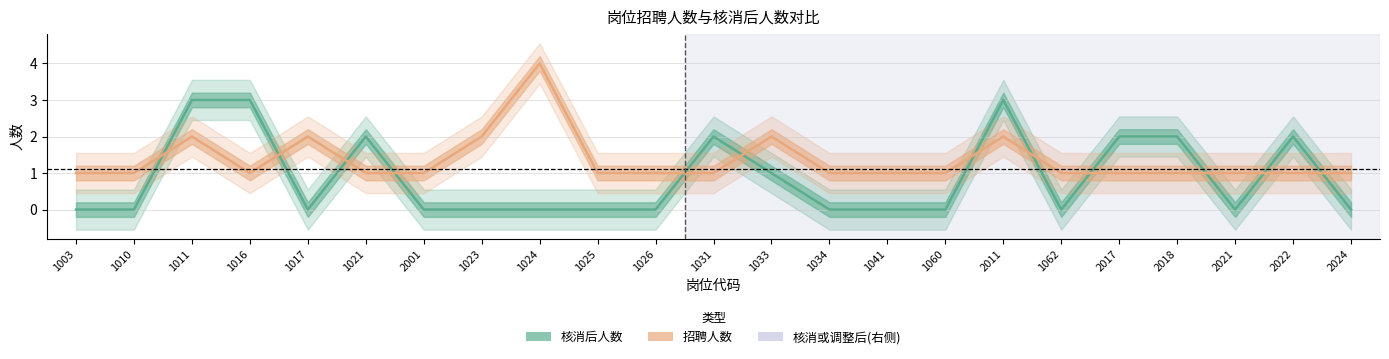

Reading left to right, transcribe all the data shown in this chart.

核消后人数: 0	0	3	3	0	2	0	0	0	0	0	2	1	0	0	0	3	0	2	2	0	2	0
招聘人数: 1	1	2	1	2	1	1	2	4	1	1	1	2	1	1	1	2	1	1	1	1	1	1